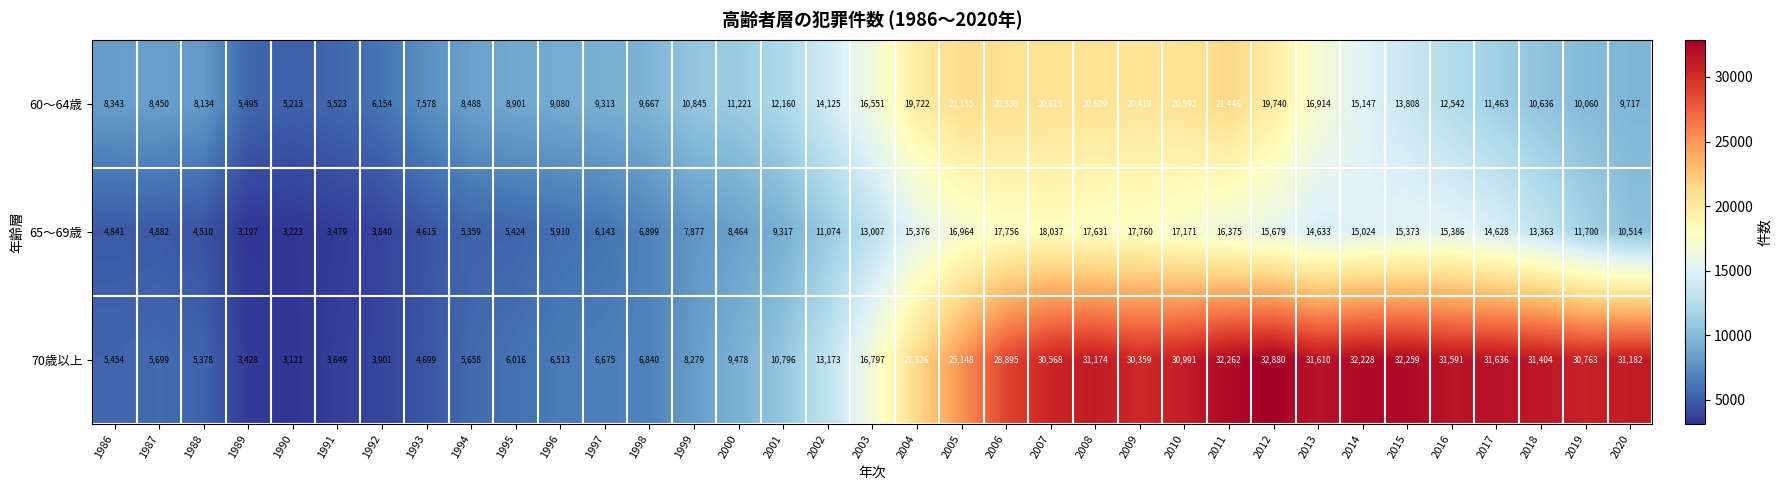

What value does the 60〜64歳 series have at 2020, to the nearest 100?

9700